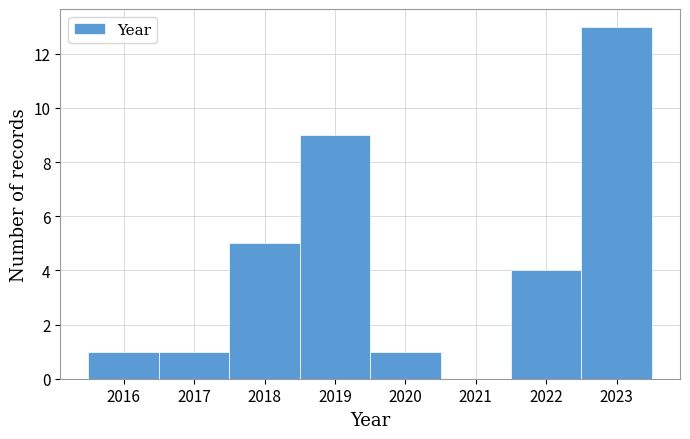

Reading left to right, list every bar in this chart as the range it spans on the x-axis followed by its height. The values are not printed on the chart, so give them approximately, as read against the axis.

2015.5 to 2016.5: 1
2016.5 to 2017.5: 1
2017.5 to 2018.5: 5
2018.5 to 2019.5: 9
2019.5 to 2020.5: 1
2020.5 to 2021.5: 0
2021.5 to 2022.5: 4
2022.5 to 2023.5: 13